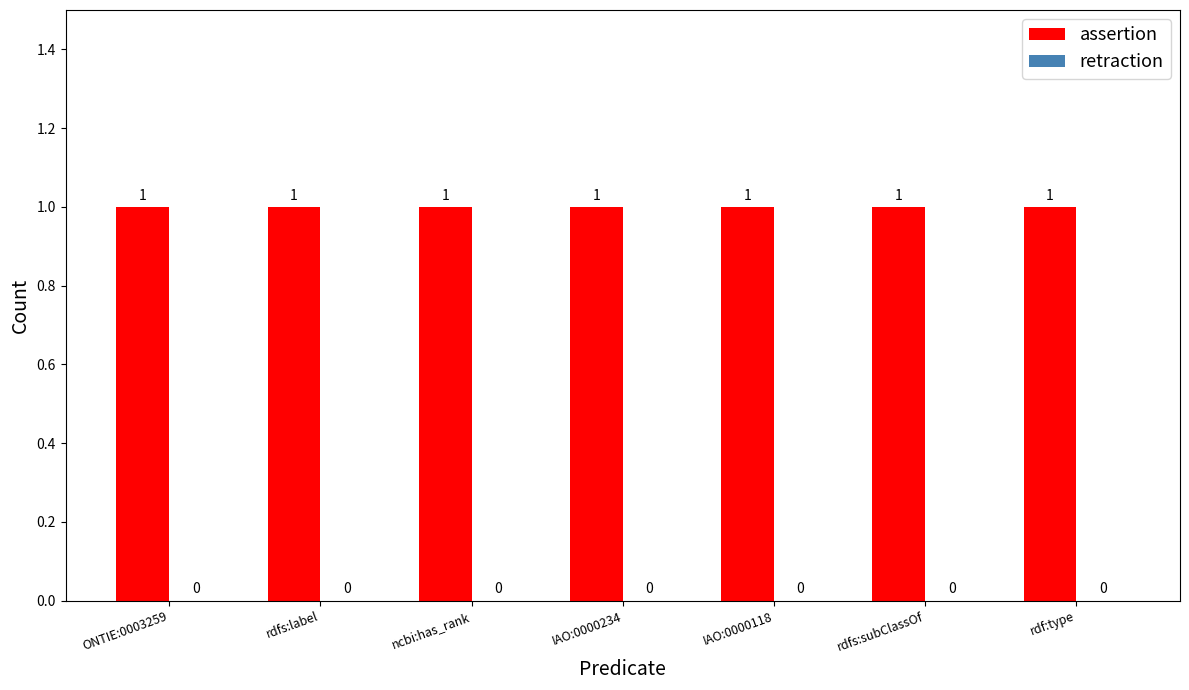

Rank the series at rdfs:label from lowest to highest value.

retraction, assertion